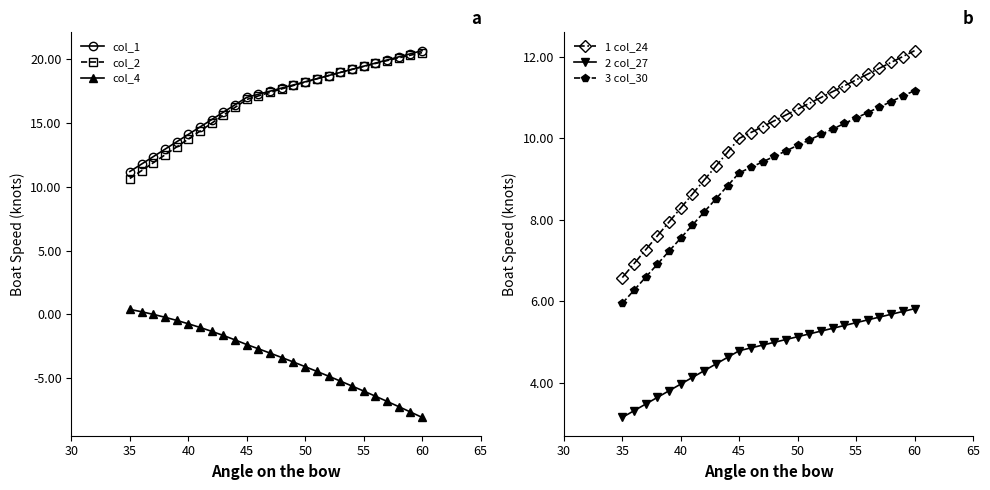

How many distinct data groups are displayed?

6